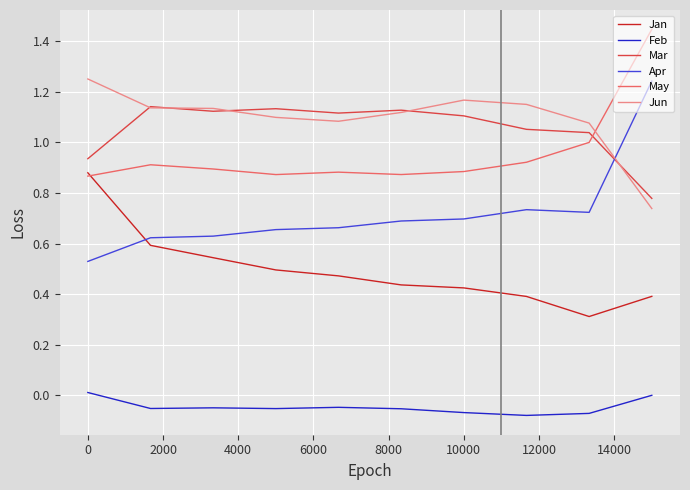

True or false: Feb and Apr cross at least once.

False